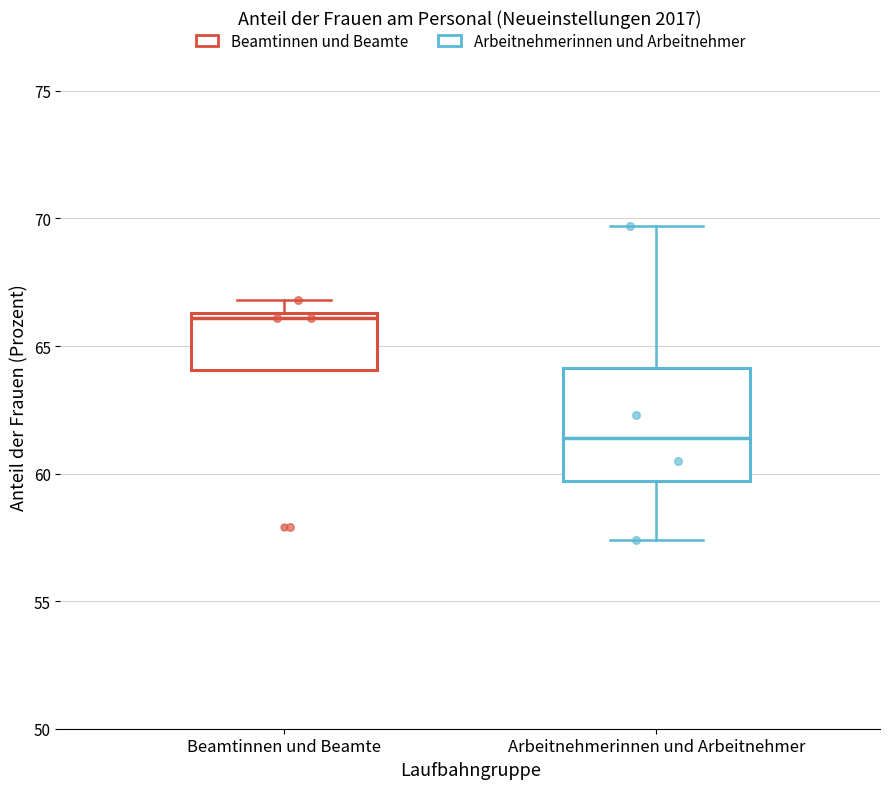

Which box is the tallest, from its lower edge to its upper edge?

Arbeitnehmerinnen und Arbeitnehmer